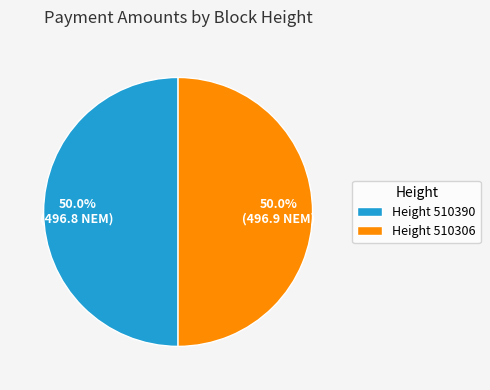

What is the ratio of the value at Height 510306 to the value at Height 510390?

1.0